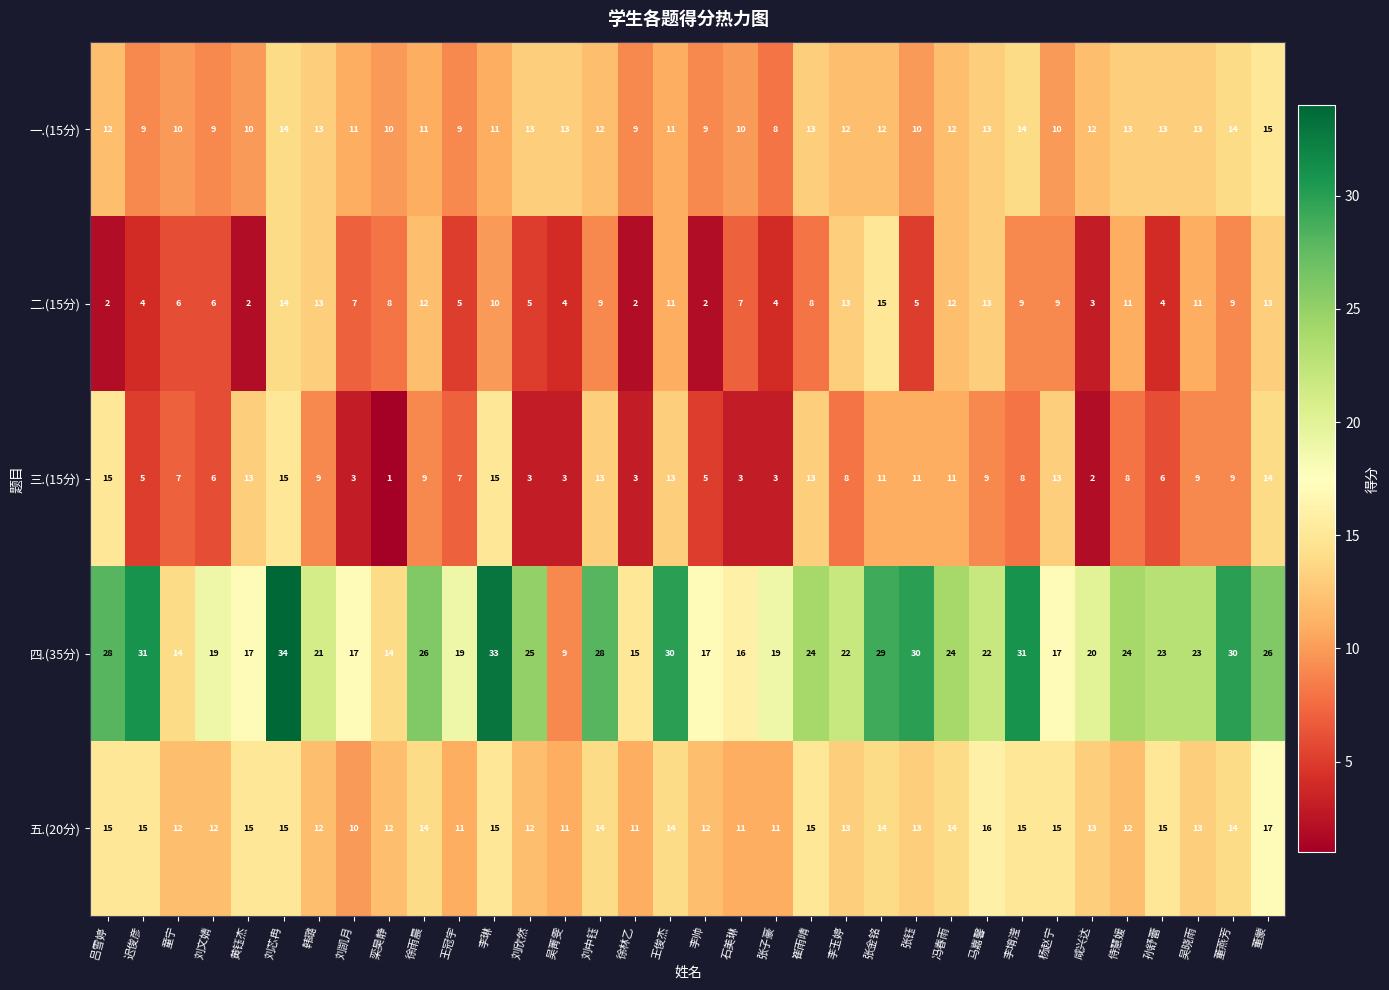

Between 童宁 and 张子豪, which series saw the biggest shift?

四.(35分)